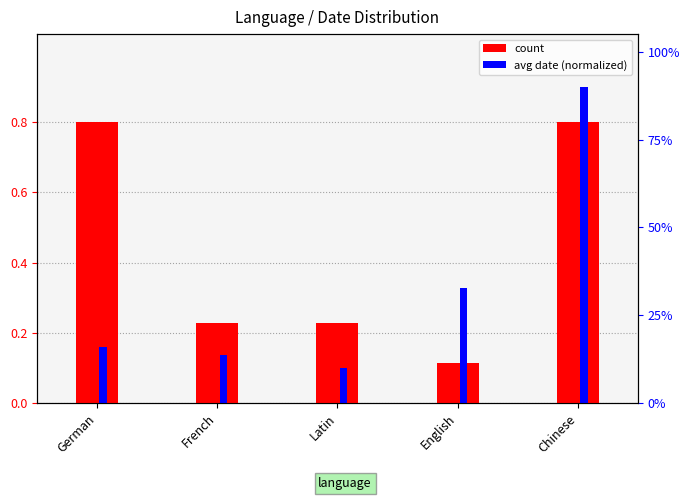

Which series has the widest spread of values?

avg date (normalized)